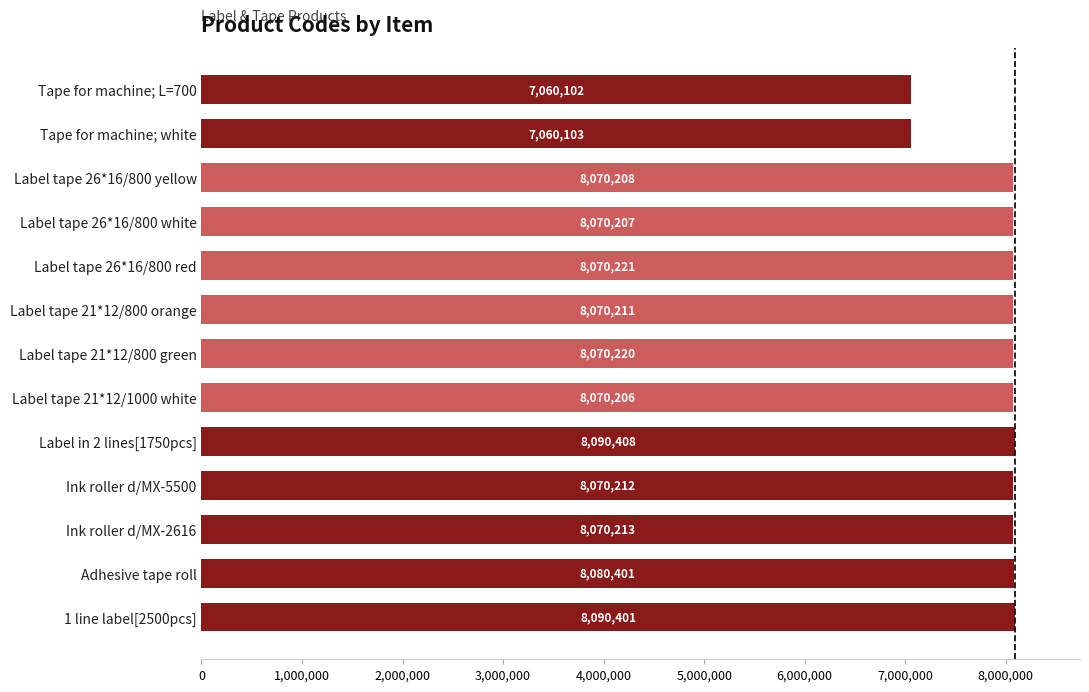

What is the change in value from Ink roller d/MX-2616 to Label in 2 lines[1750pcs]?

+20195